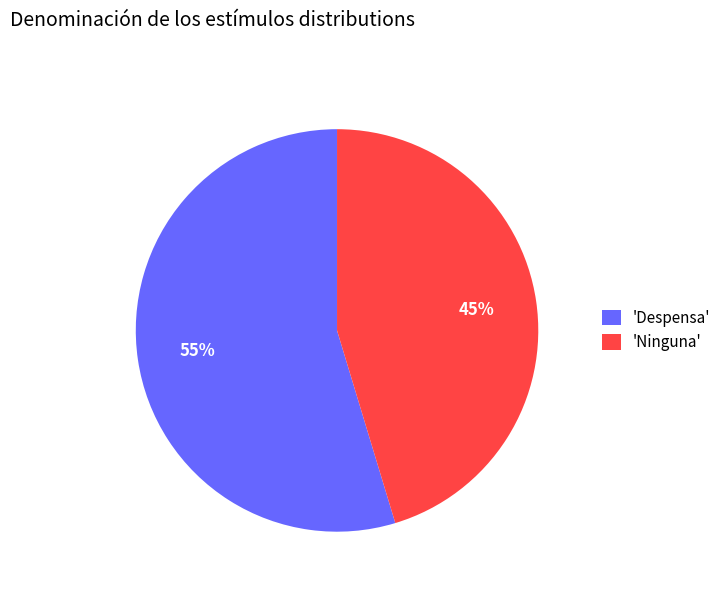

Rank the categories by value from lowest to highest.

'Ninguna', 'Despensa'